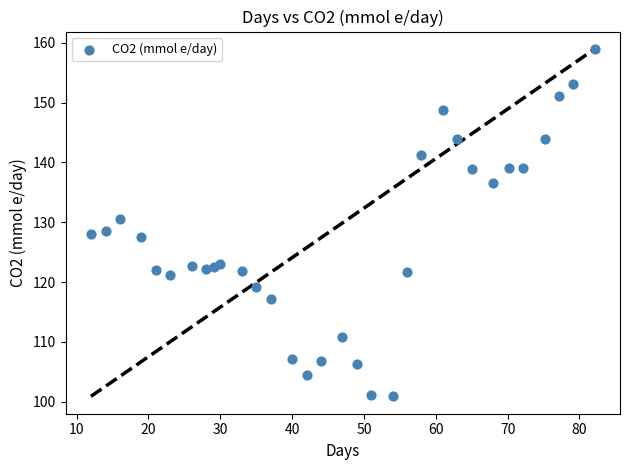

What is the range of X values (max minus min)?

70.2